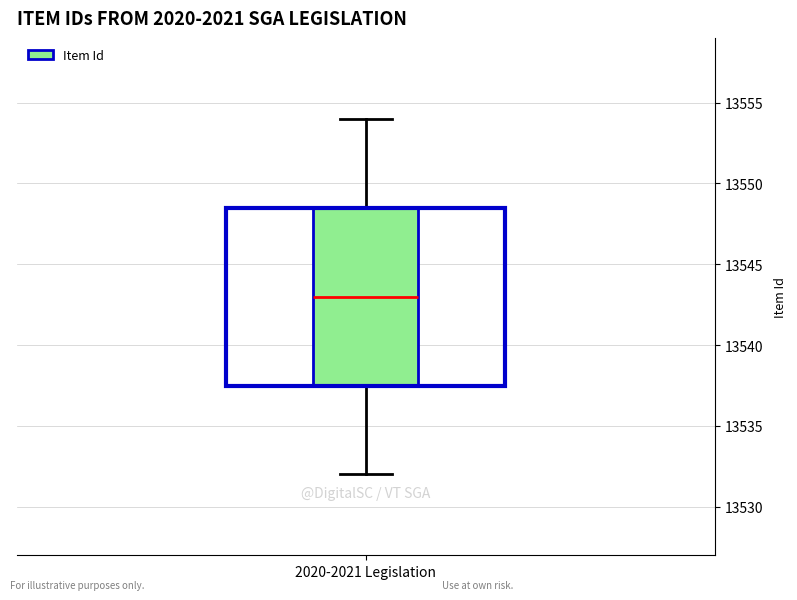

Transcribe this box plot: give where the median line is, the range the box spans, and where the two whiskers end, as read against the y-axis. The values are not printed on the chart, so give them approximately, as read against the axis.

median 13543.0, box 13537.5 to 13548.5, whiskers 13532.0 to 13554.0